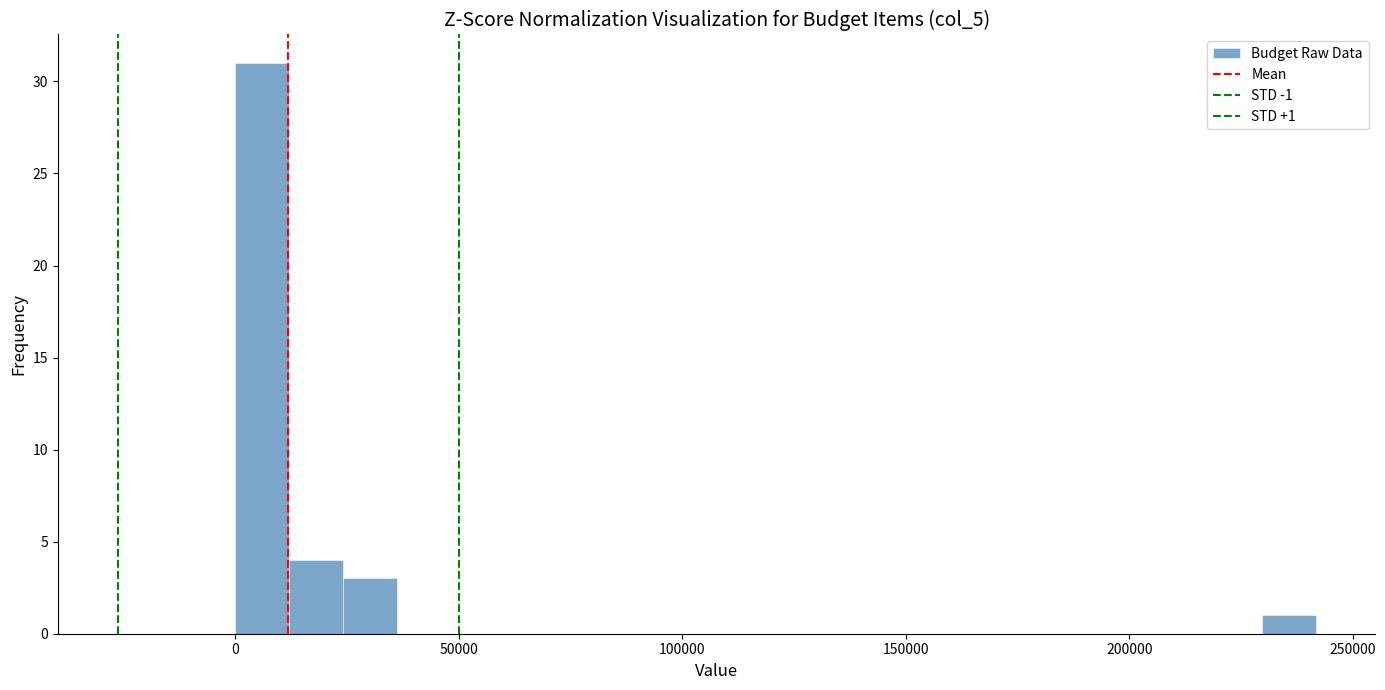

Around what value on the x-axis is the tallest bar? Give the approximate position of its centre, as read against the axis.

5000